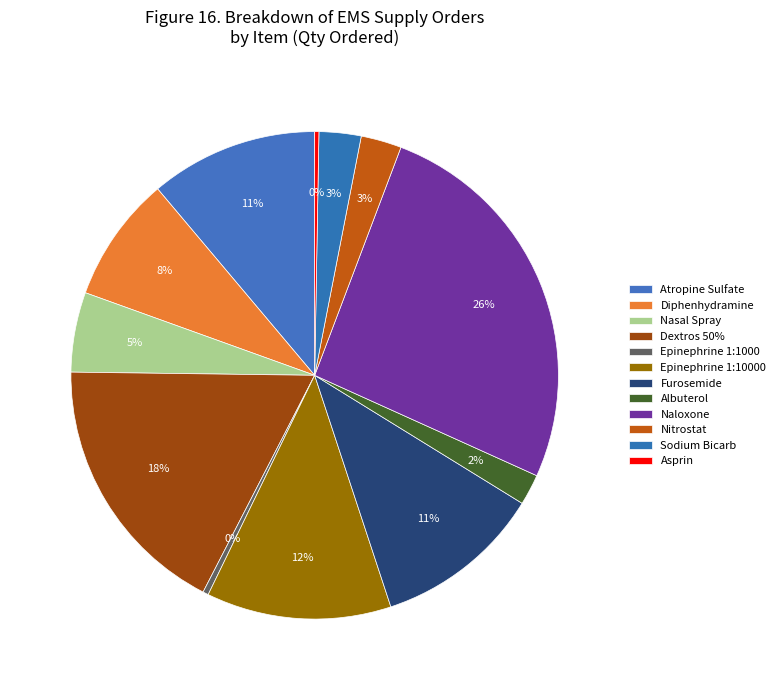

Is there any slice that represents more than half of the pie?

No